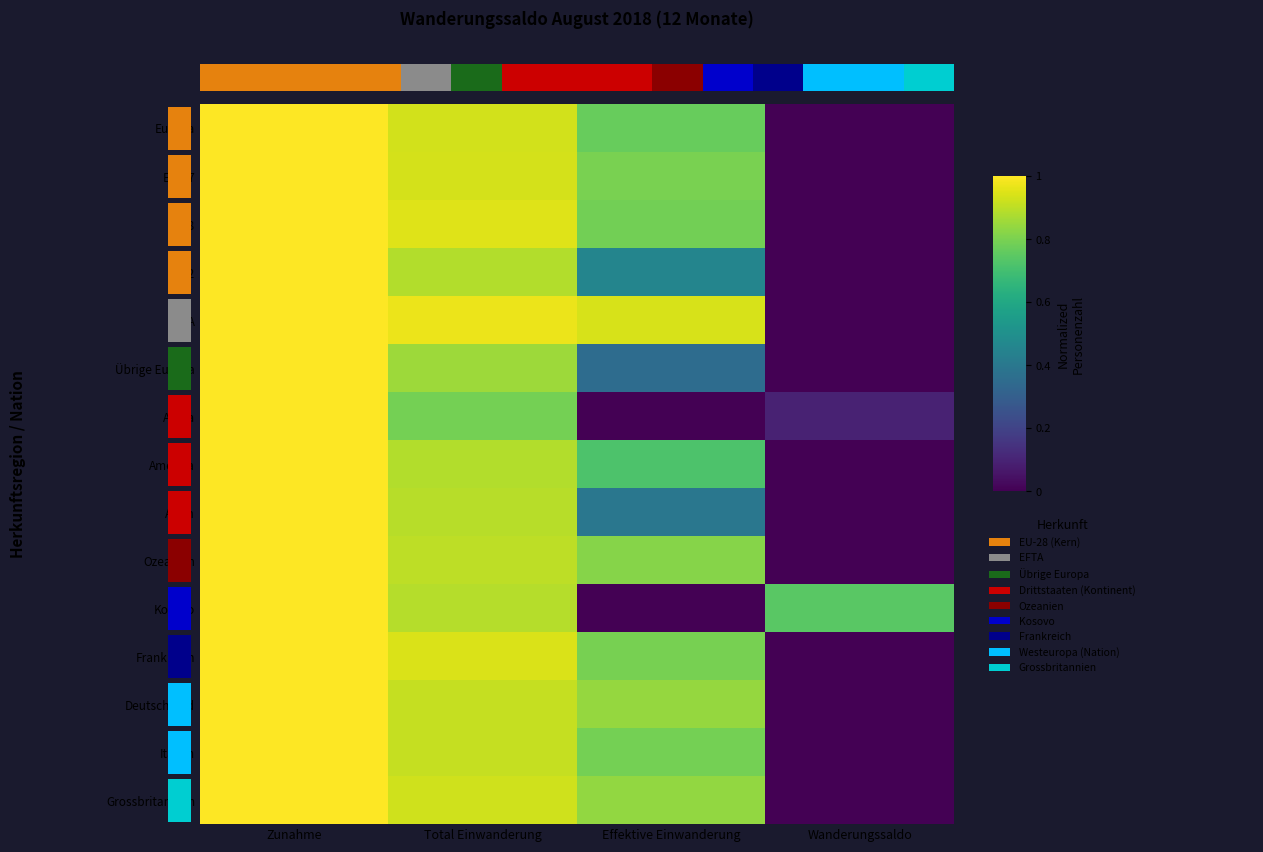

What is the difference between the Grossbritannien values at Effektive Einwanderung and Zunahme?

0.2